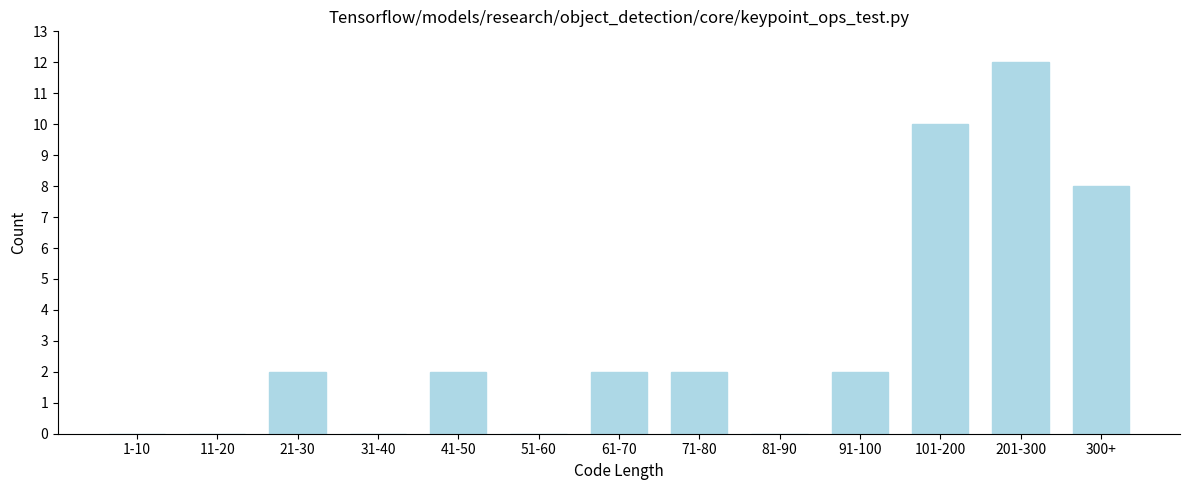

Reading left to right, what are all the values shown in this chart?

1-10=0	11-20=0	21-30=2	31-40=0	41-50=2	51-60=0	61-70=2	71-80=2	81-90=0	91-100=2	101-200=10	201-300=12	300+=8